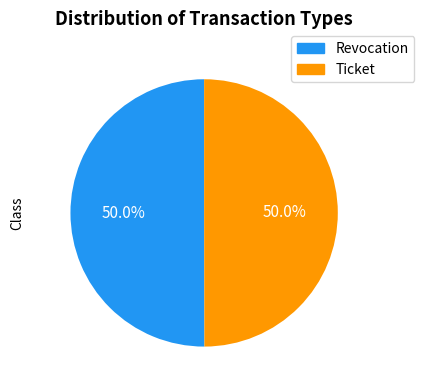

How many segments does this pie chart have?

2